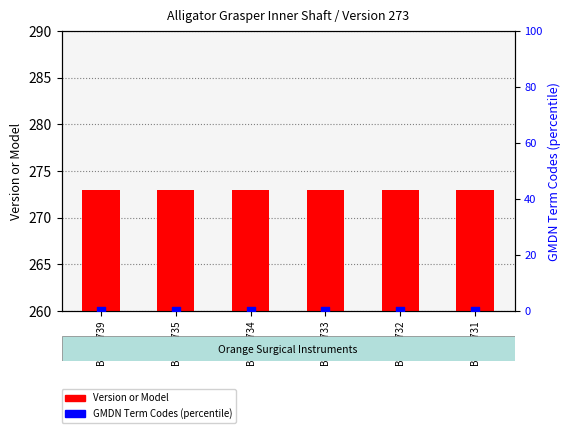

Is the value of Version or Model at B3542733 greater than the value of GMDN Term Codes (percentile) at B3542735?

Yes